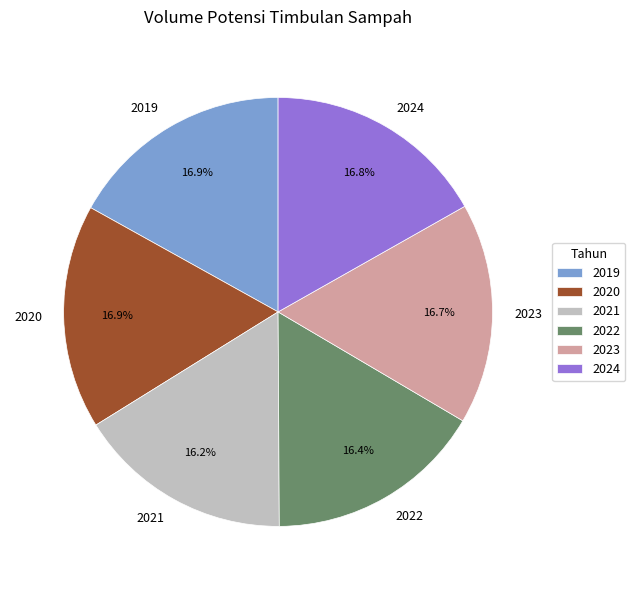

What is the total percentage of 2023 and 2024?

33.5%